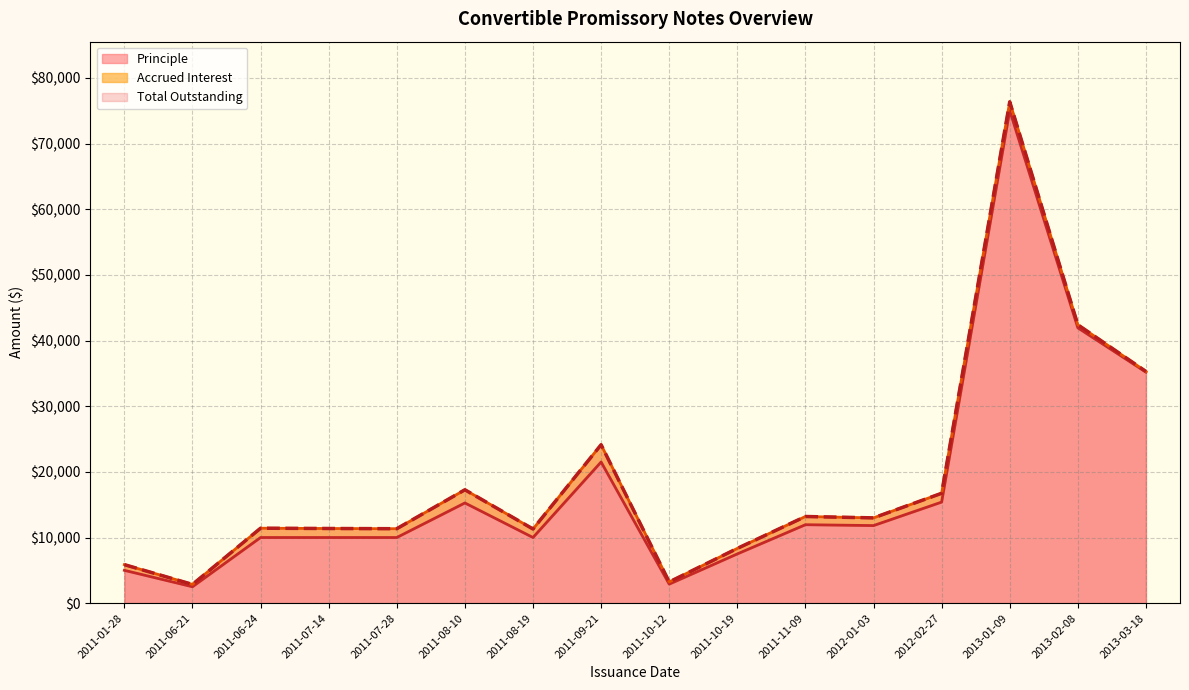

What is the highest value of the Total Outstanding series?

76353